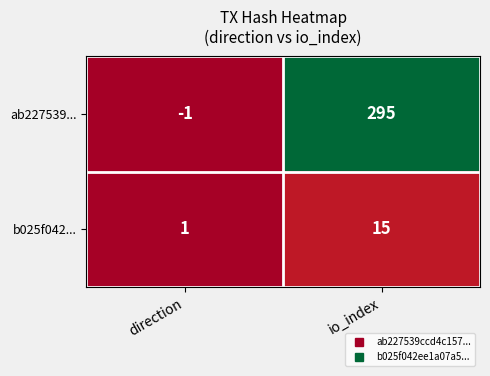

Count the number of data series in this chart.

2